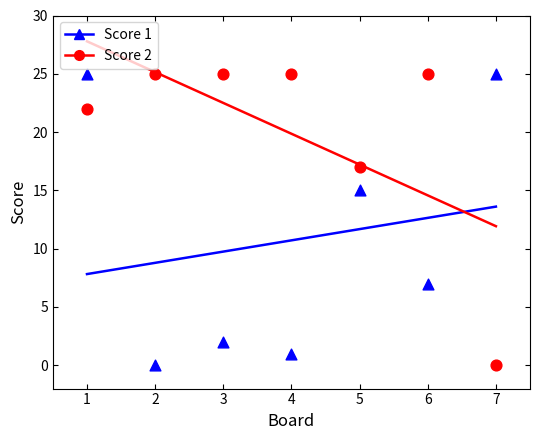

Across all series, what Y value is closest to 12?

15